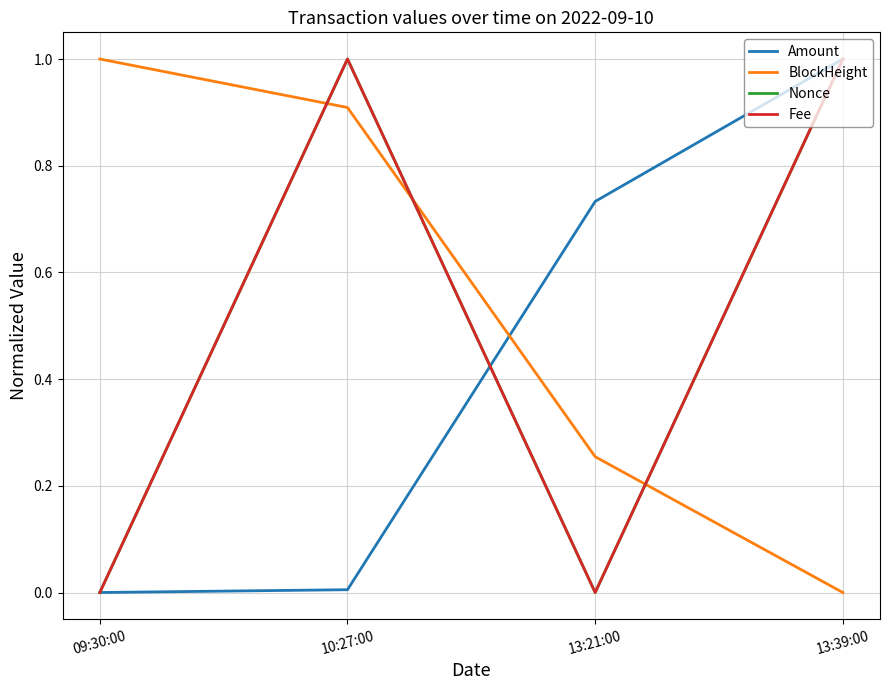

How many values in Amount are above zero?

3